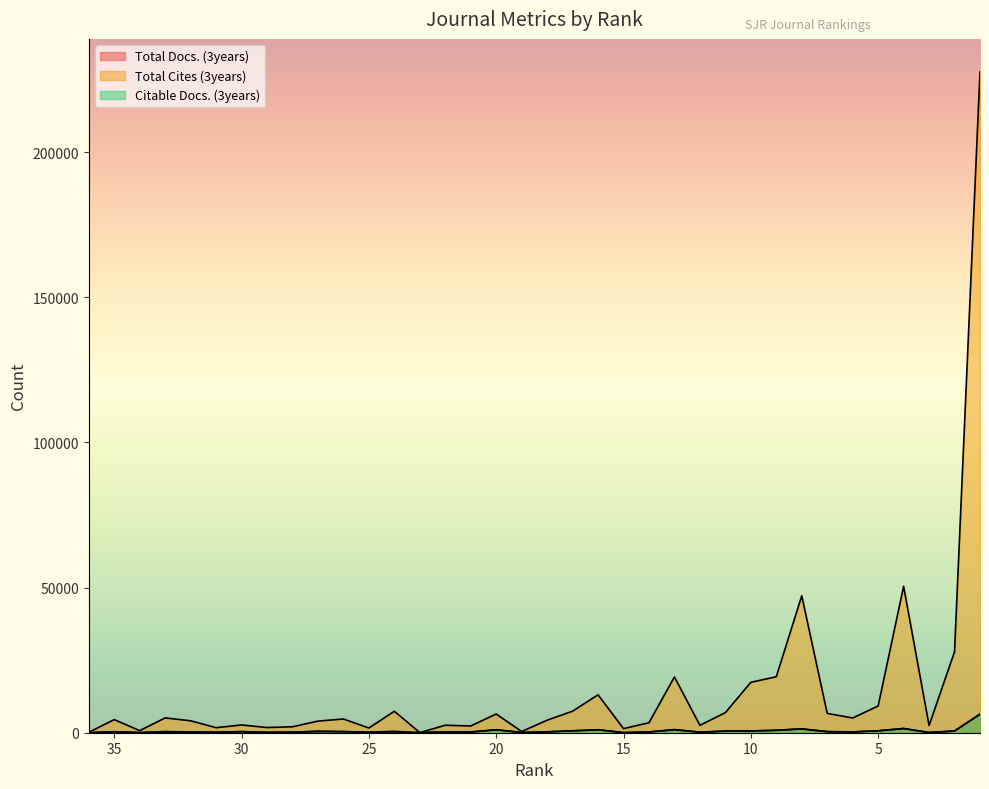

The Citable Docs. (3years) series shows 196 at 30. True or false?

False